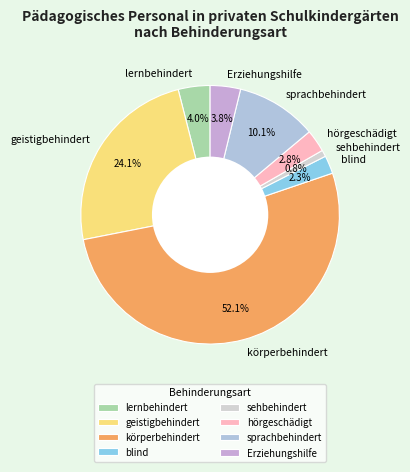

Which category has the biggest portion of the pie?

körperbehindert